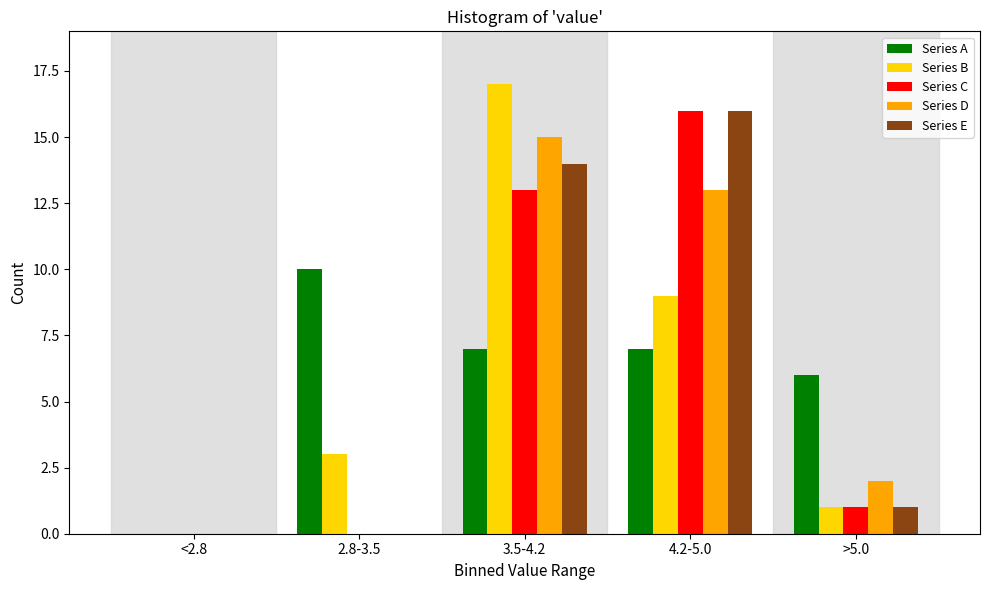

Reading left to right, extract all data points from this chart.

Series A: <2.8=0	2.8-3.5=10	3.5-4.2=7	4.2-5.0=7	>5.0=6
Series B: <2.8=0	2.8-3.5=3	3.5-4.2=17	4.2-5.0=9	>5.0=1
Series C: <2.8=0	2.8-3.5=0	3.5-4.2=13	4.2-5.0=16	>5.0=1
Series D: <2.8=0	2.8-3.5=0	3.5-4.2=15	4.2-5.0=13	>5.0=2
Series E: <2.8=0	2.8-3.5=0	3.5-4.2=14	4.2-5.0=16	>5.0=1